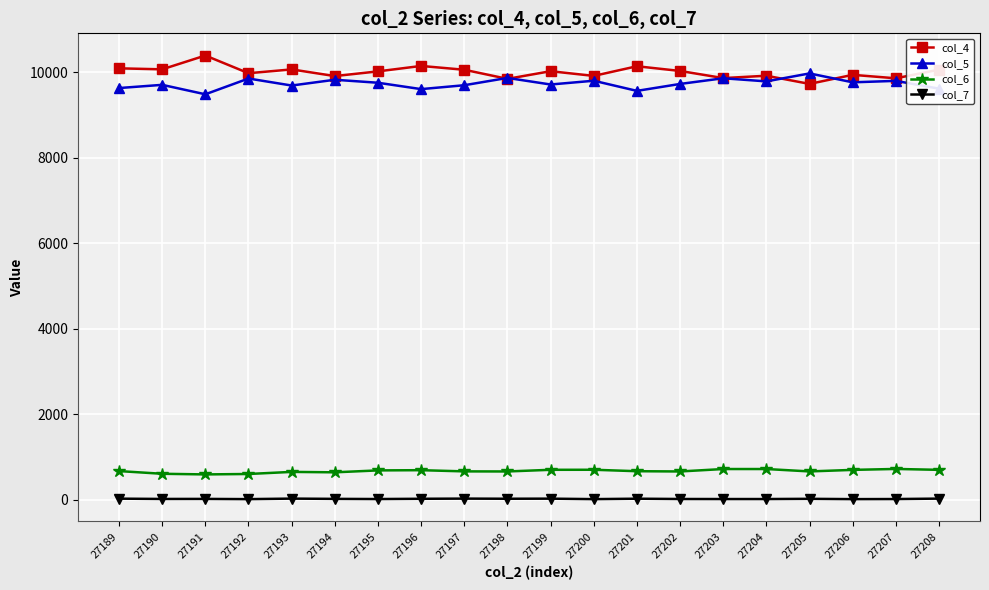

True or false: col_7 and col_4 intersect in this chart.

False